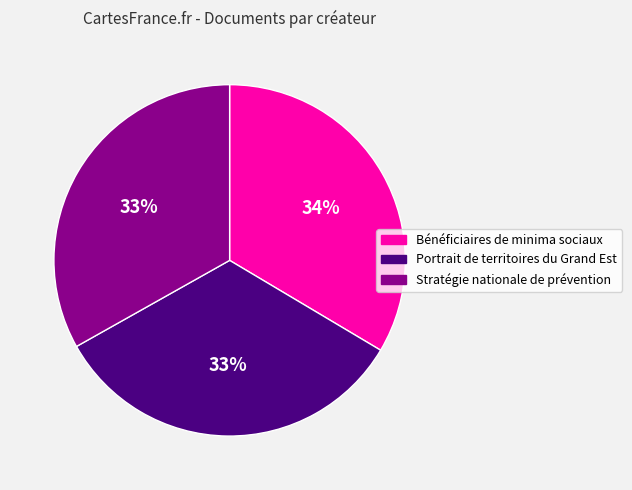

Combined, do Portrait de territoires du Grand Est and Stratégie nationale de prévention account for over 50%?

Yes